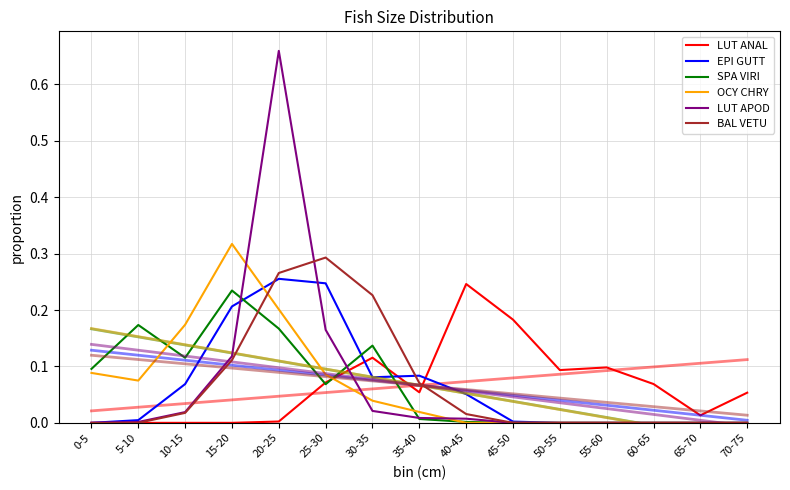

At which category does BAL VETU reach its first local peak?

25-30